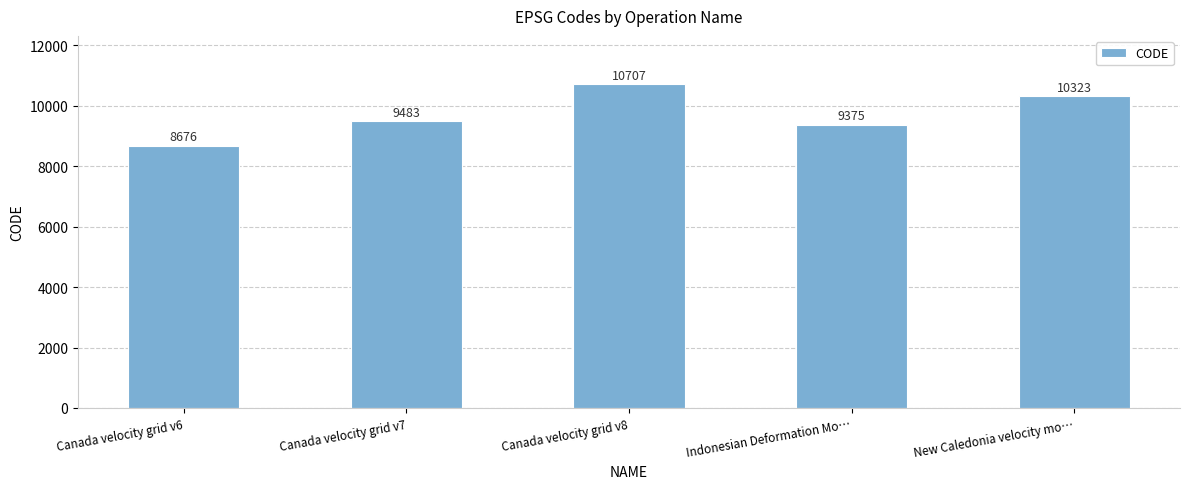

Reading left to right, what are all the values shown in this chart?

Canada velocity grid v6=8676	Canada velocity grid v7=9483	Canada velocity grid v8=10707	Indonesian Deformation Mo…=9375	New Caledonia velocity mo…=10323